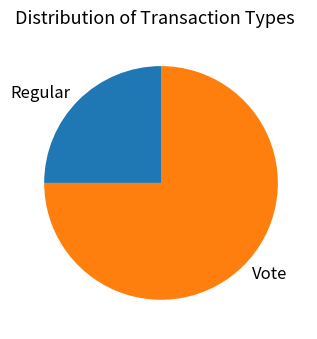

Approximately how many times larger is the value at Vote compared to Regular?

3.0